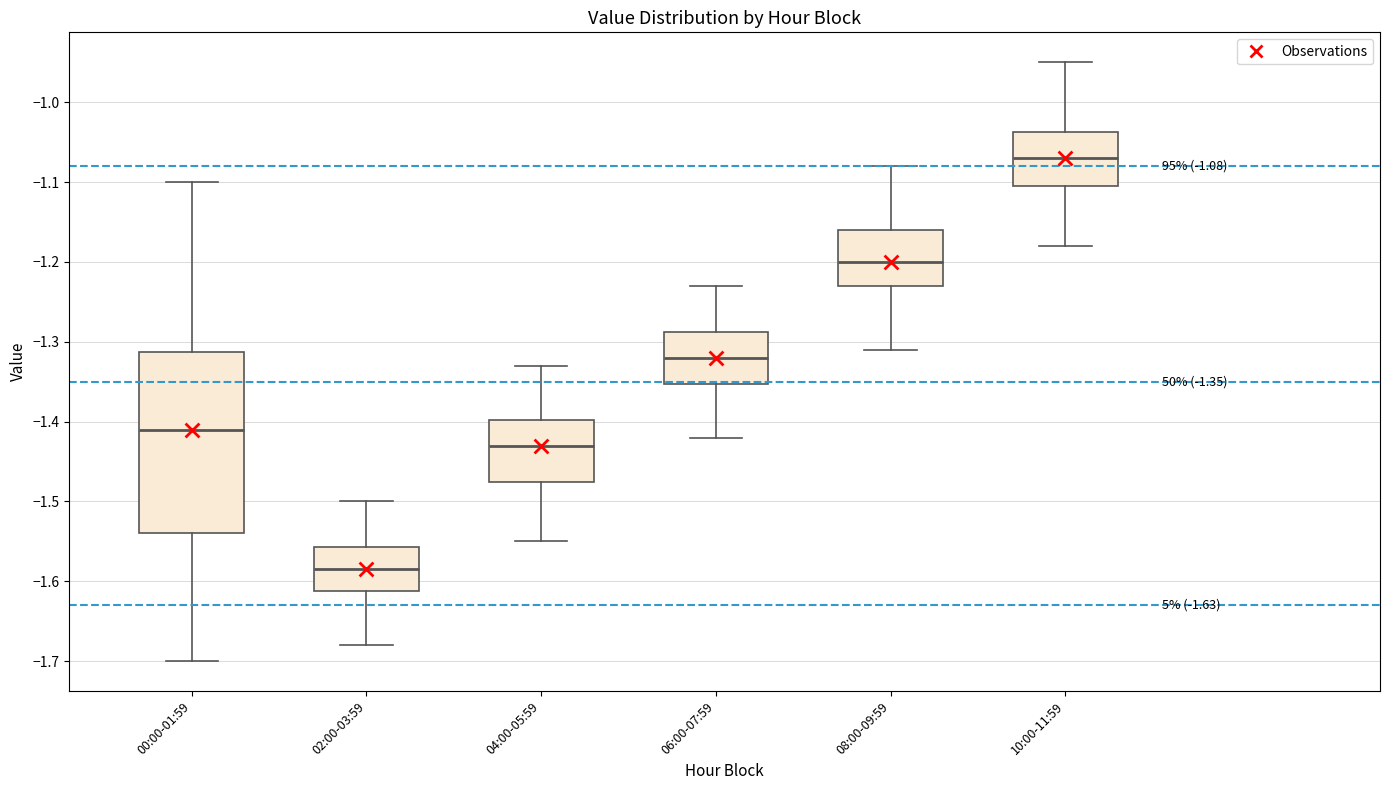

Which box's median line is the highest?

10:00-11:59